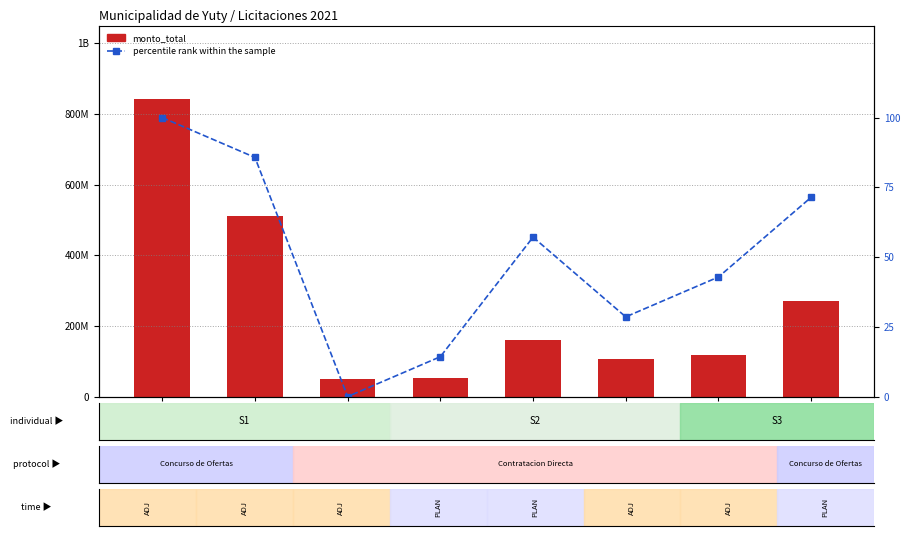

What is the difference between the maximum and second lowest values in the monto_total series?

789492723.0